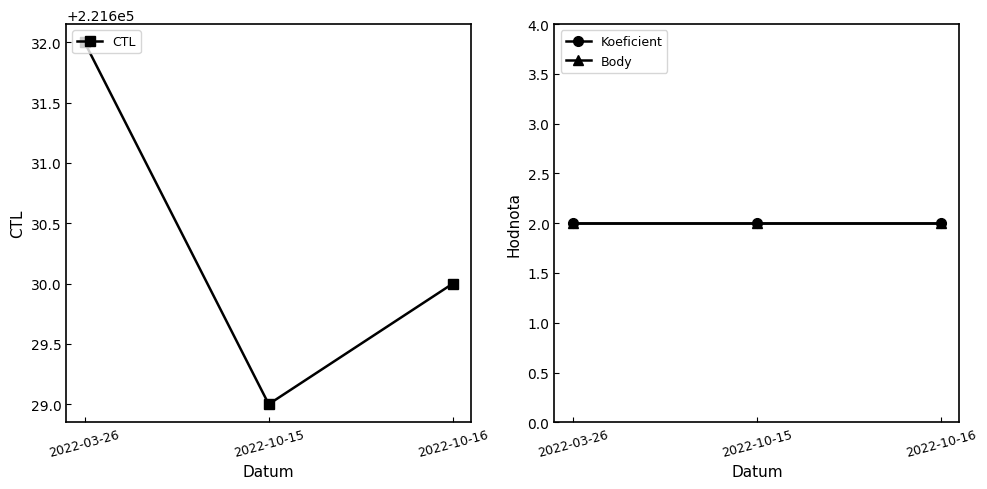

What is the label of the 1st point from the right?

2022-10-16